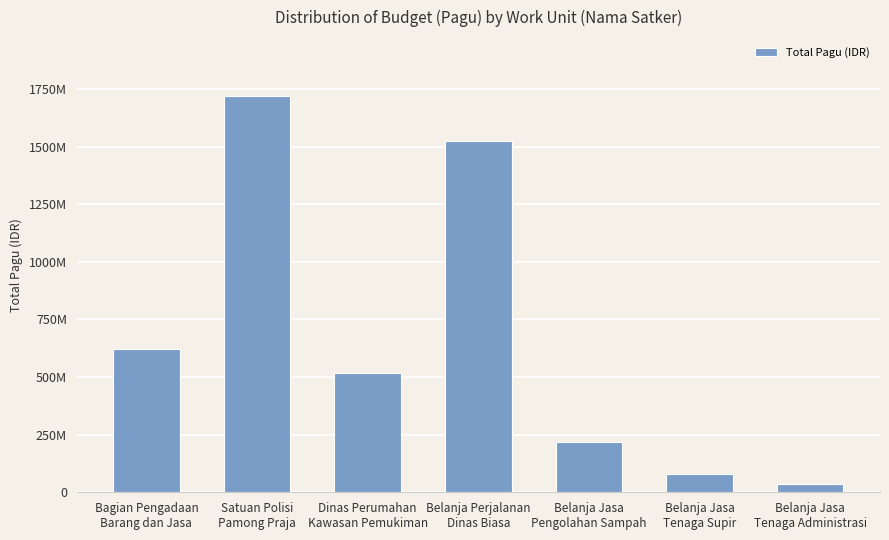

List the labels in order of value, largest first.

Satuan Polisi
Pamong Praja, Belanja Perjalanan
Dinas Biasa, Bagian Pengadaan
Barang dan Jasa, Dinas Perumahan
Kawasan Pemukiman, Belanja Jasa
Pengolahan Sampah, Belanja Jasa
Tenaga Supir, Belanja Jasa
Tenaga Administrasi